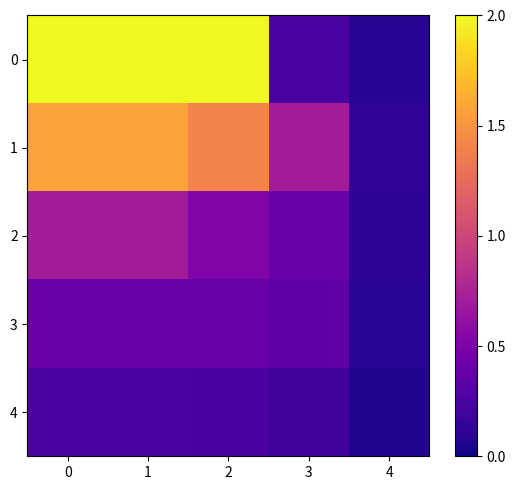

What is the spread (max minus min) of values at 2?

1.8